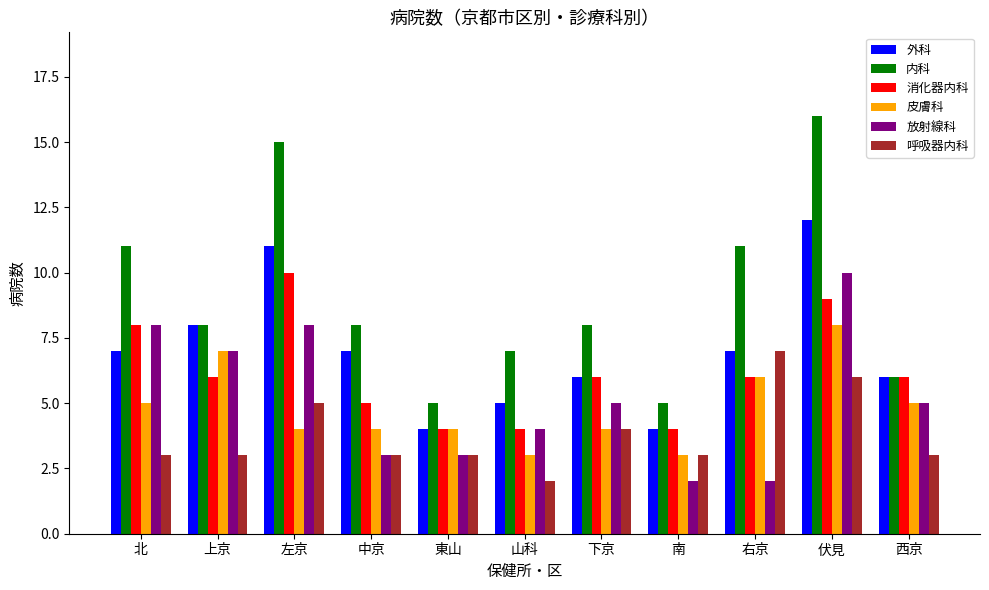

What is the label of the 11th bar from the right?

北